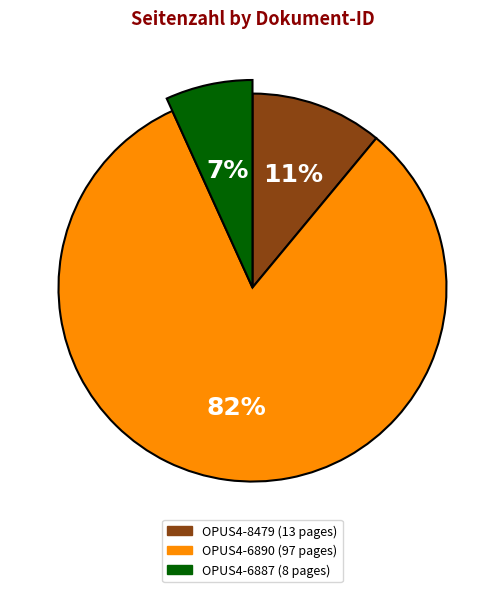

How many slices are in this pie chart?

3